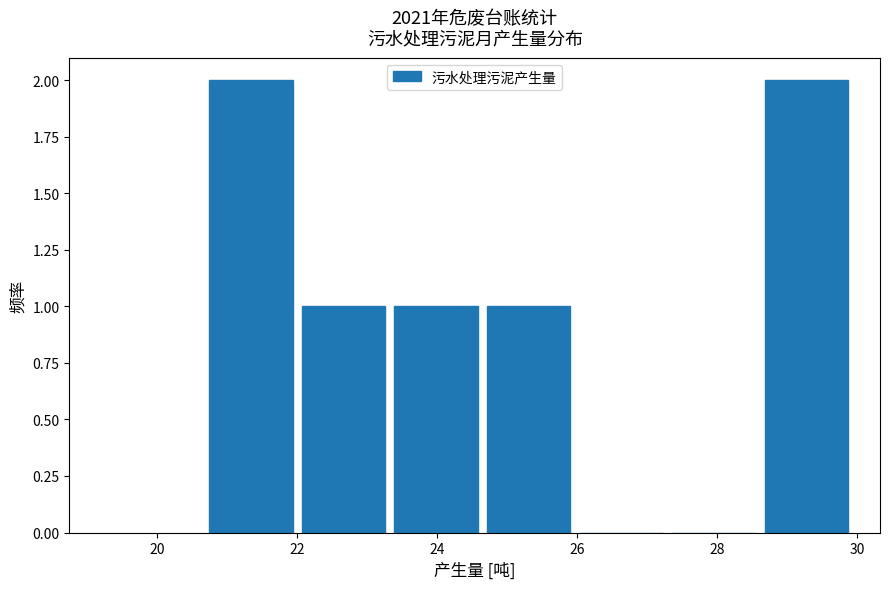

Reading left to right, list every bar in this chart as the range it spans on the x-axis followed by its height. Neither the bar edges nor the heights are printed on the chart, so give them approximately, as read against the axes.

20.8 to 22.0: 2
22.0 to 23.4: 1
23.4 to 24.8: 1
24.8 to 26.0: 1
26.0 to 27.4: 0
27.4 to 28.6: 0
28.6 to 30.0: 2